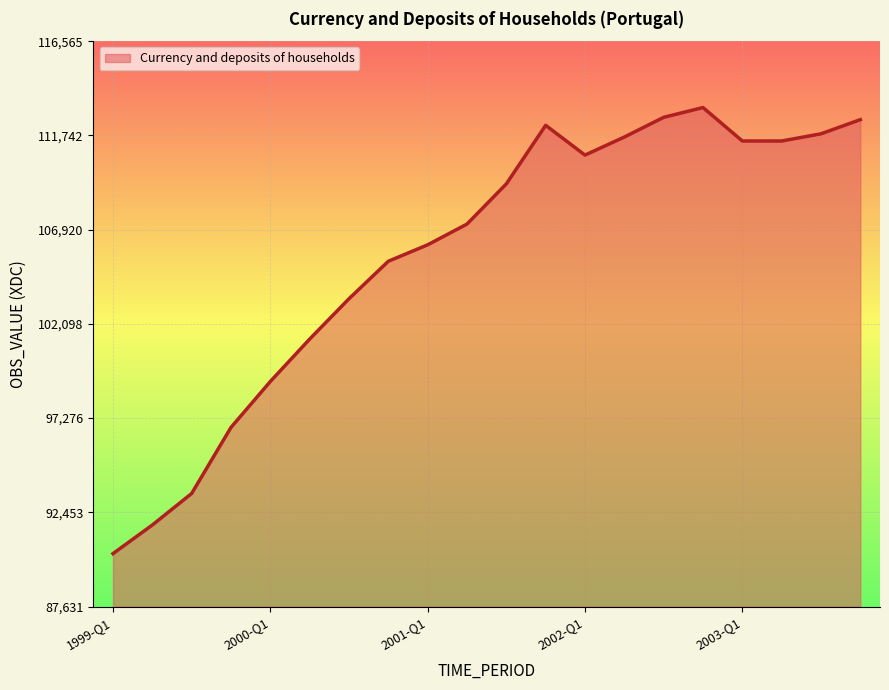

What is the minimum value shown in the chart?

90341.3